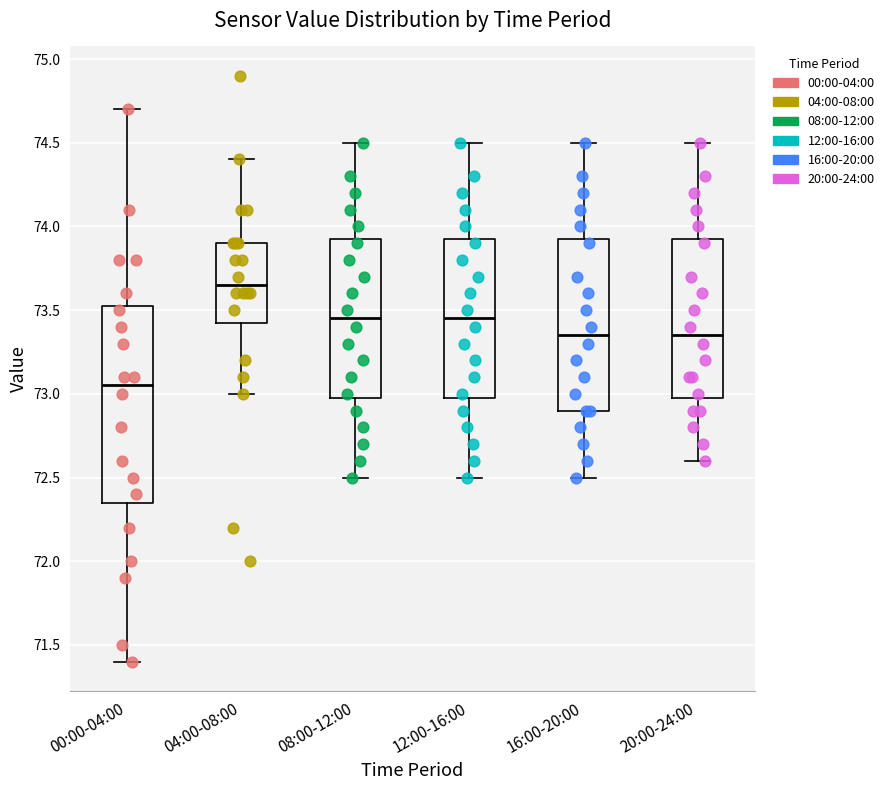

Reading left to right, transcribe this box plot: for each box, give where its median line is, the range the box spans, and where its two whiskers end, as read against the y-axis. The values are not printed on the chart, so give them approximately, as read against the axis.

00:00-04:00: median 73.05, box 72.35 to 73.55, whiskers 71.40 to 74.70
04:00-08:00: median 73.65, box 73.45 to 73.90, whiskers 73.00 to 74.40
08:00-12:00: median 73.45, box 73.00 to 73.95, whiskers 72.50 to 74.50
12:00-16:00: median 73.45, box 73.00 to 73.95, whiskers 72.50 to 74.50
16:00-20:00: median 73.35, box 72.90 to 73.95, whiskers 72.50 to 74.50
20:00-24:00: median 73.35, box 73.00 to 73.95, whiskers 72.60 to 74.50